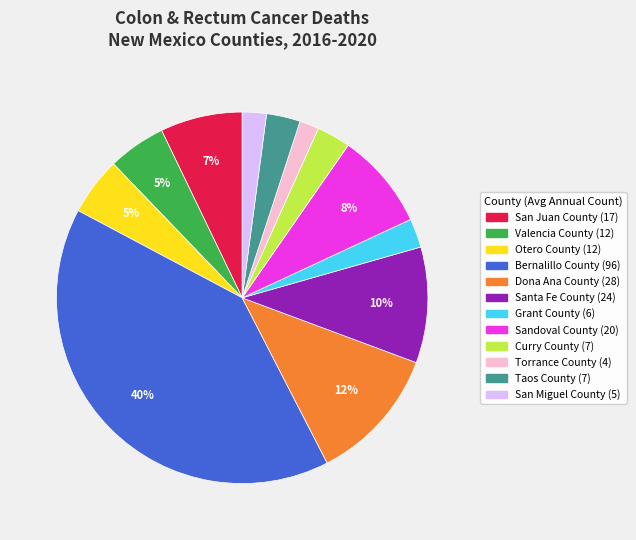

Between Valencia County and San Juan County, which is larger?

San Juan County